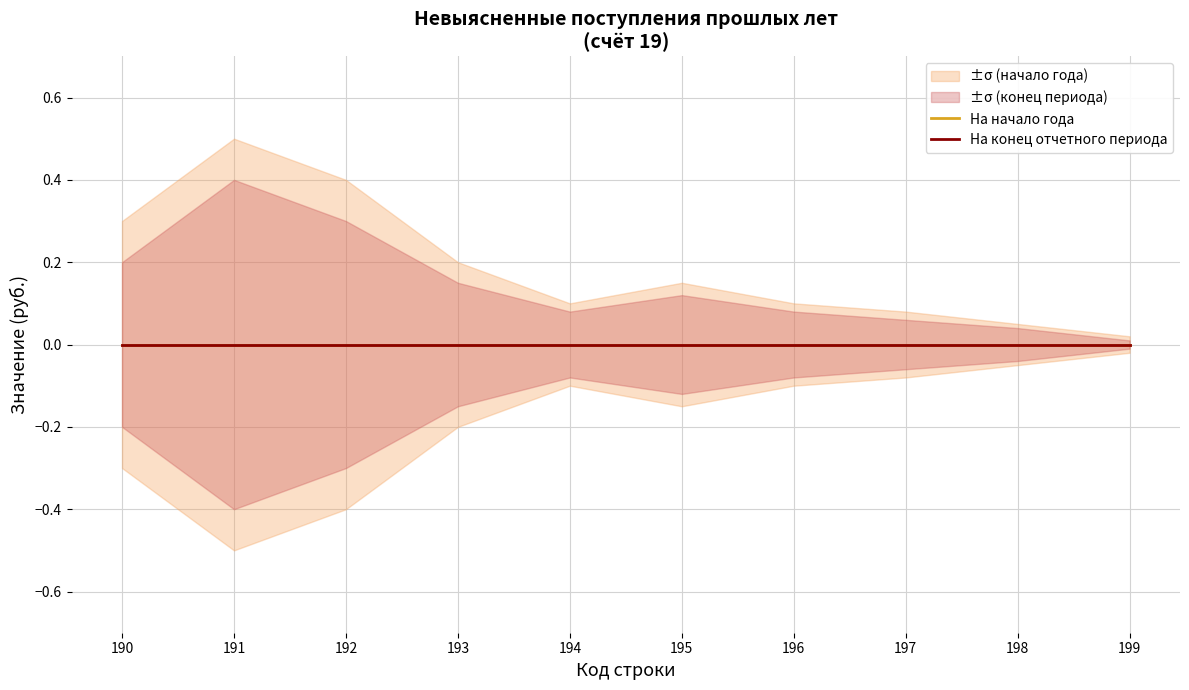

True or false: sigma_start_lower and sigma_end_upper intersect in this chart.

False